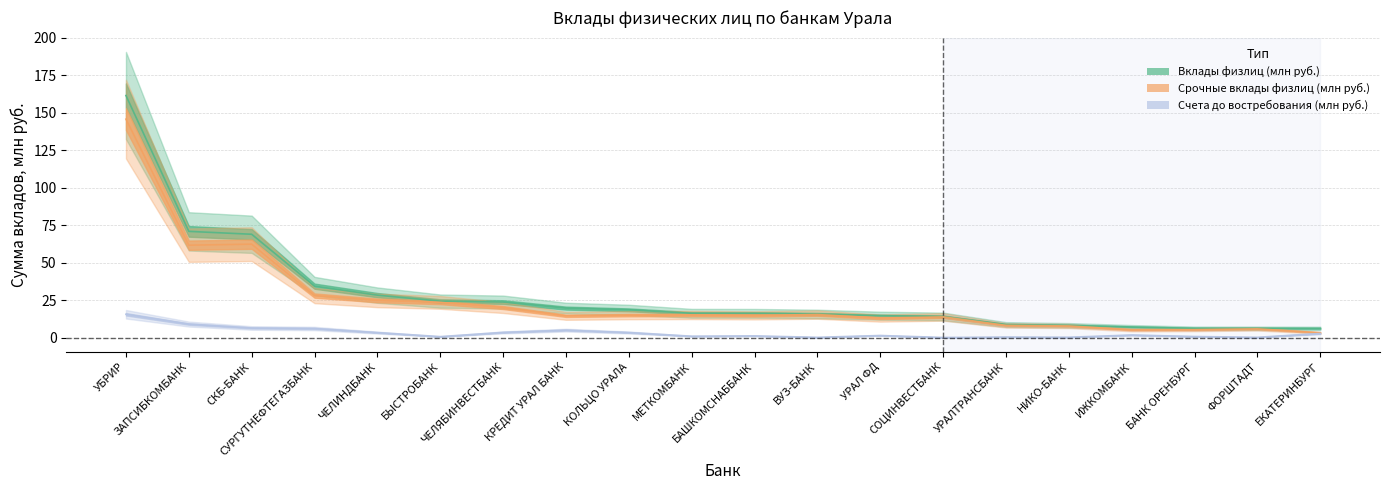

Which category has the lowest value in the Вклады физлиц (млн руб.) series?

ЕКАТЕРИНБУРГ